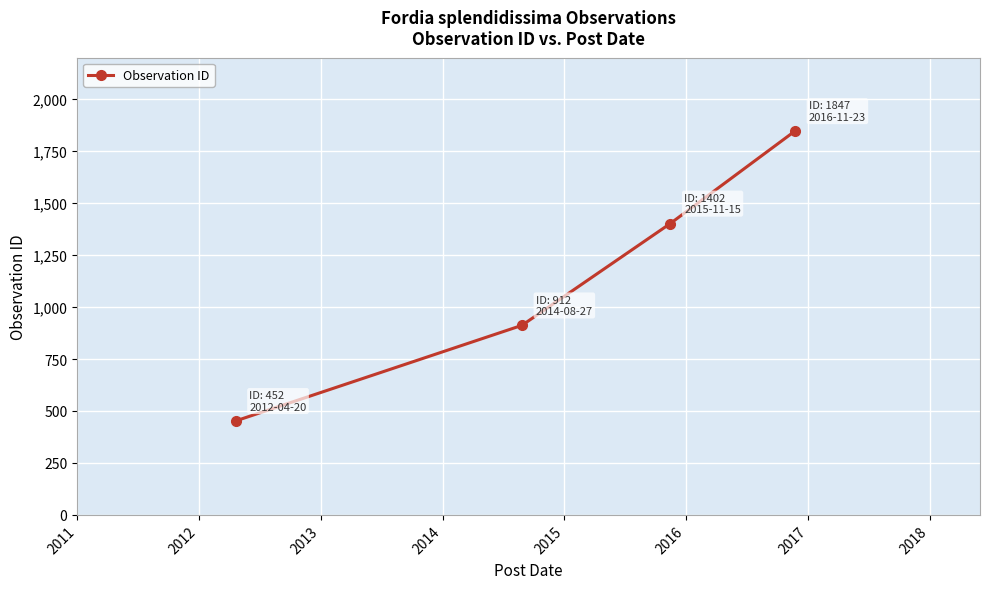

How many data points does each series have?

4